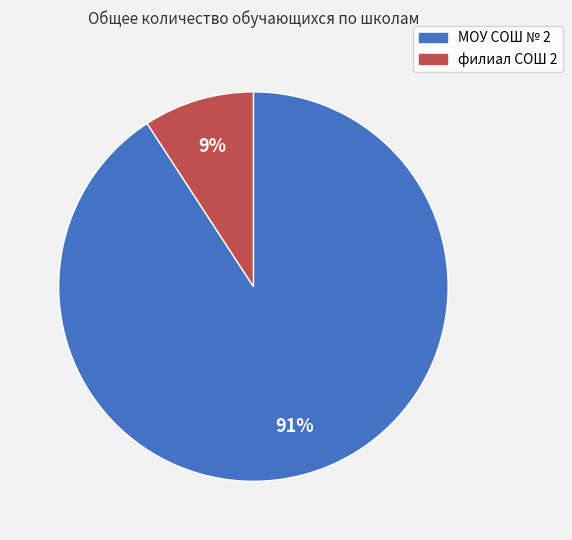

Between филиал СОШ 2 and МОУ СОШ № 2, which is larger?

МОУ СОШ № 2